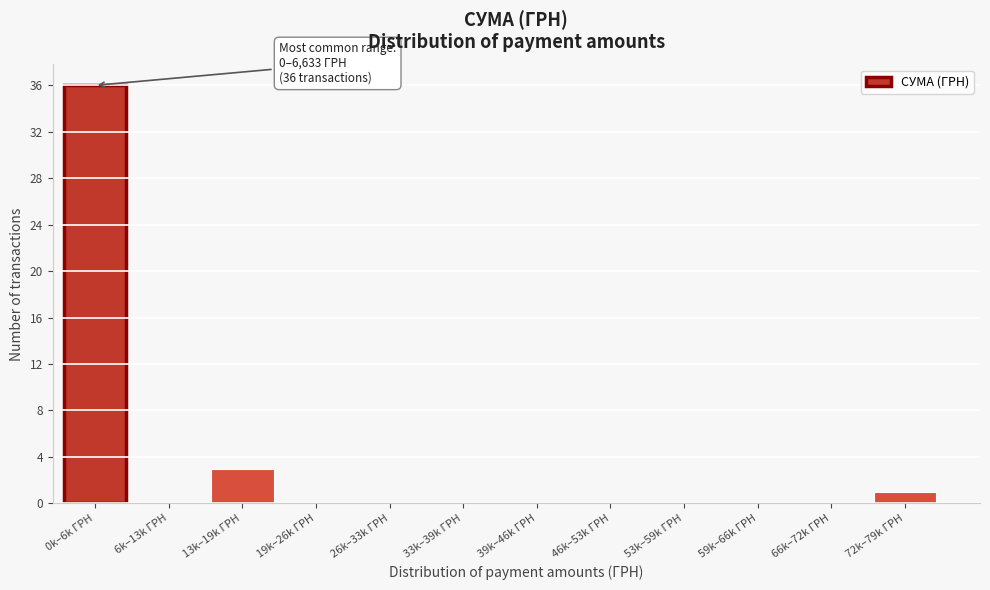

Reading left to right, what are all the values shown in this chart?

0k–6k ГРН=36	6k–13k ГРН=0	13k–19k ГРН=3	19k–26k ГРН=0	26k–33k ГРН=0	33k–39k ГРН=0	39k–46k ГРН=0	46k–53k ГРН=0	53k–59k ГРН=0	59k–66k ГРН=0	66k–72k ГРН=0	72k–79k ГРН=1